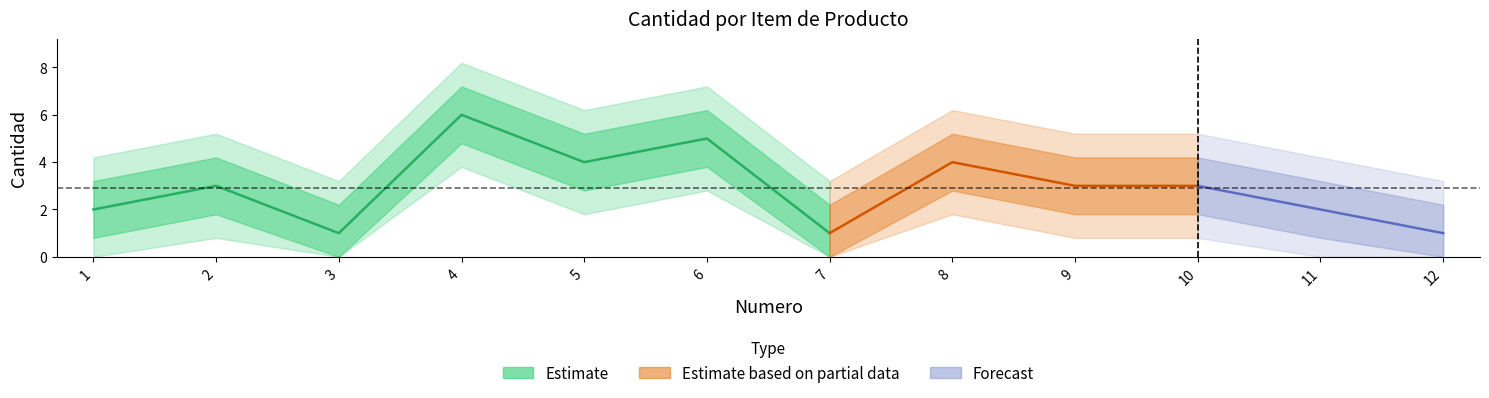

What is the smallest value displayed?

1